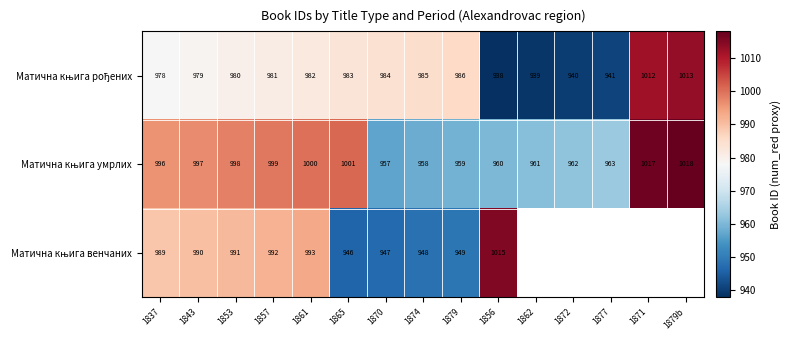

Which label corresponds to the largest value in the chart?

1879b